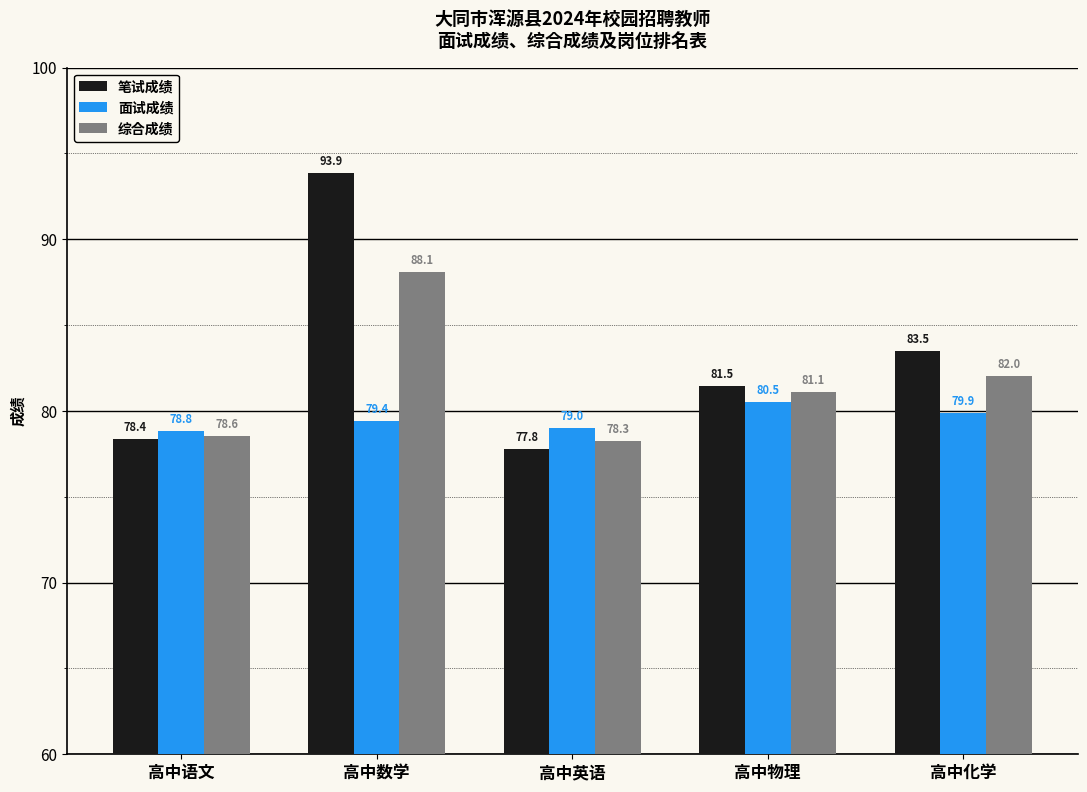

How many distinct data groups are displayed?

3